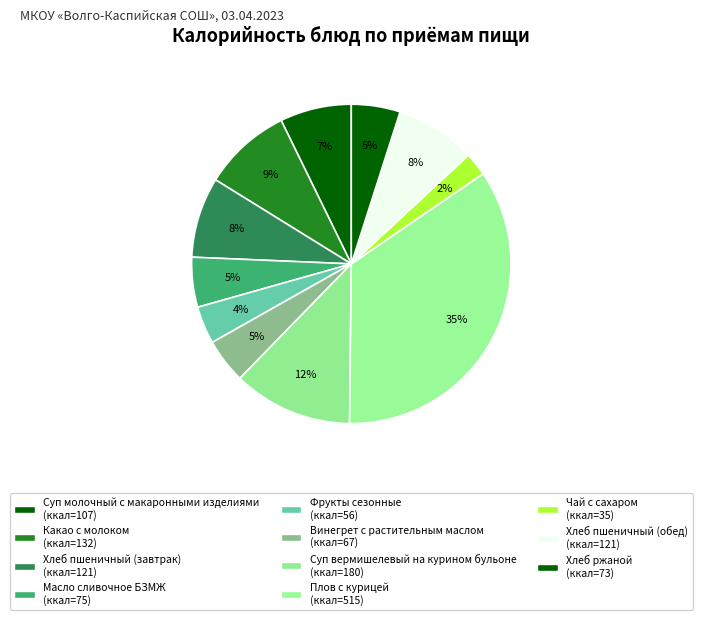

How many slices are in this pie chart?

11